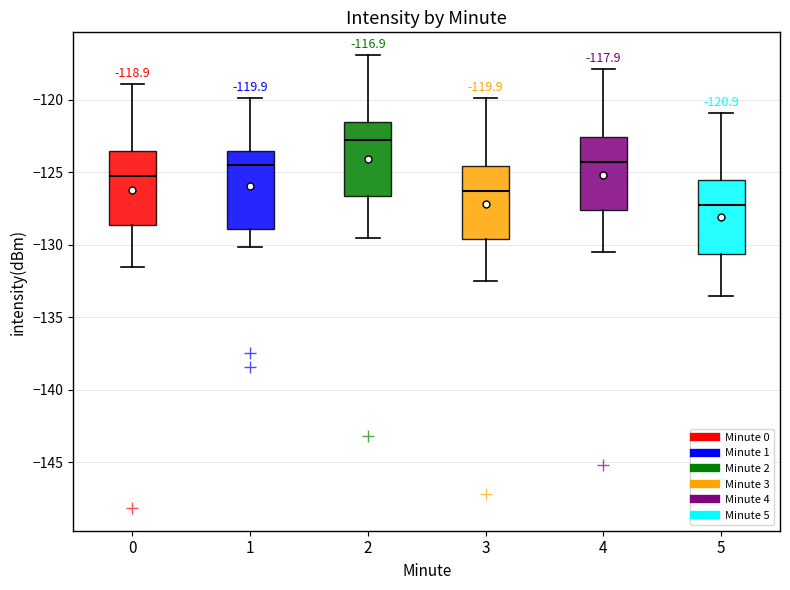

Which box's median line is the lowest?

5